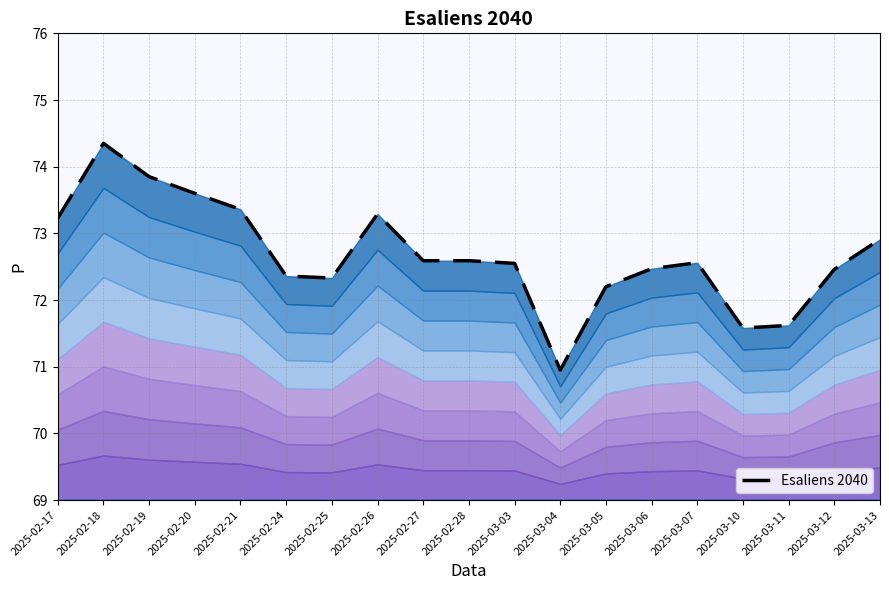

List the labels in order of value, smallest first.

2025-03-04, 2025-03-10, 2025-03-11, 2025-03-05, 2025-02-25, 2025-02-24, 2025-03-12, 2025-03-06, 2025-03-03, 2025-03-07, 2025-02-27, 2025-02-28, 2025-03-13, 2025-02-17, 2025-02-26, 2025-02-21, 2025-02-20, 2025-02-19, 2025-02-18